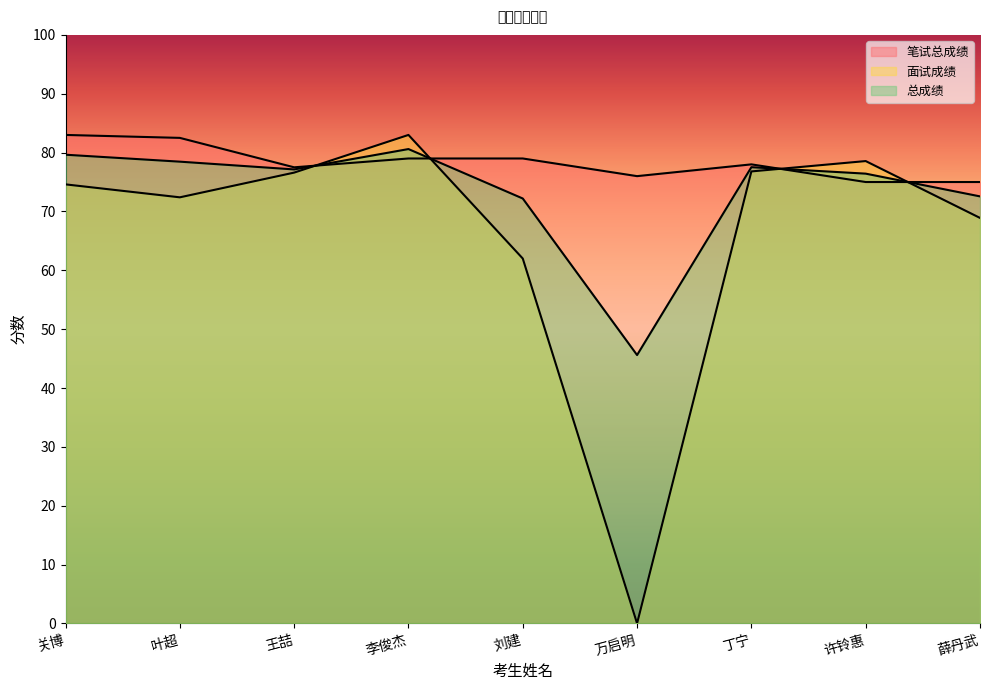

What are all the series names shown in the legend?

笔试总成绩, 面试成绩, 总成绩